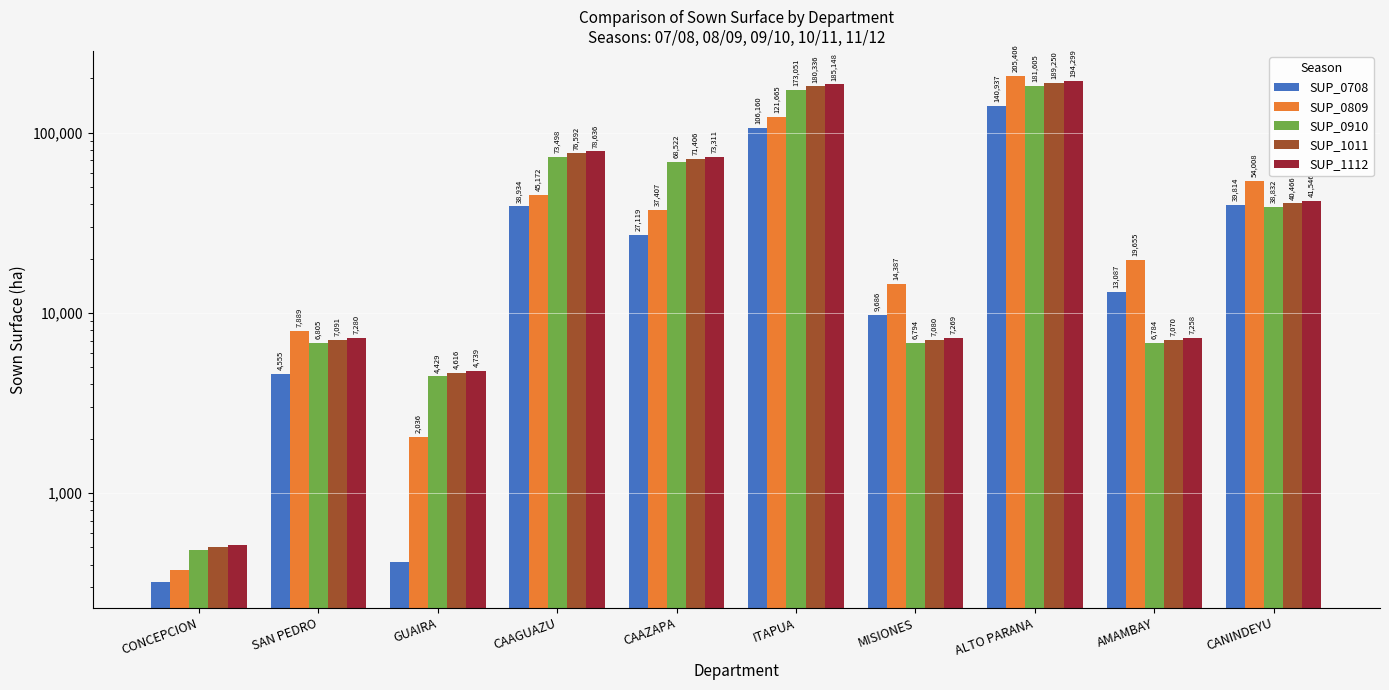

Reading right to left, transcribe all the data shown in this chart.

SUP_0708: 39814	13087	140937	9686	106160	27119	38934	411	4555	319
SUP_0809: 54008	19655	205406	14387	121665	37407	45172	2036	7889	375
SUP_0910: 38832	6784	181605	6794	173051	68522	73498	4429	6805	480
SUP_1011: 40466	7070	189250	7080	180336	71406	76592	4616	7091	500
SUP_1112: 41546	7258	194299	7269	185148	73311	78636	4739	7280	514